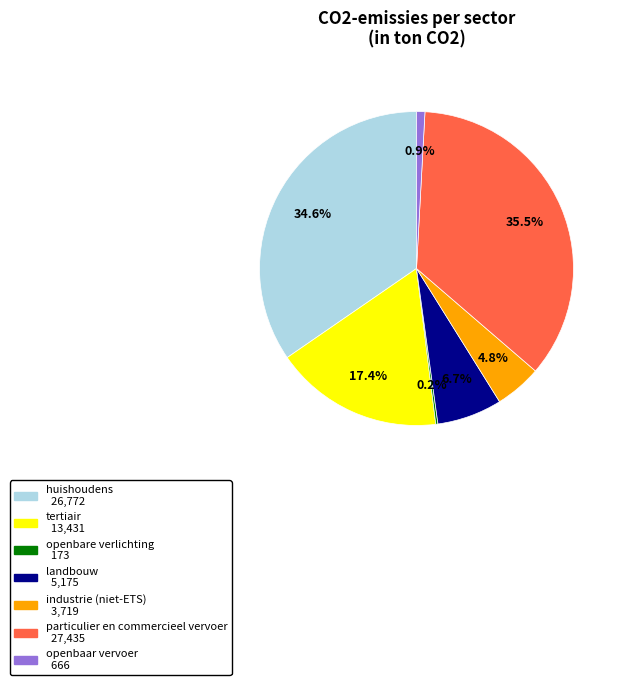

The openbaar vervoer slice represents 1% of the pie. True or false?

True